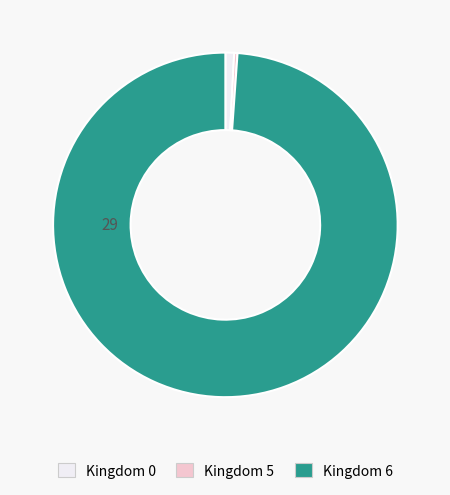

Does any single category account for the majority?

Yes